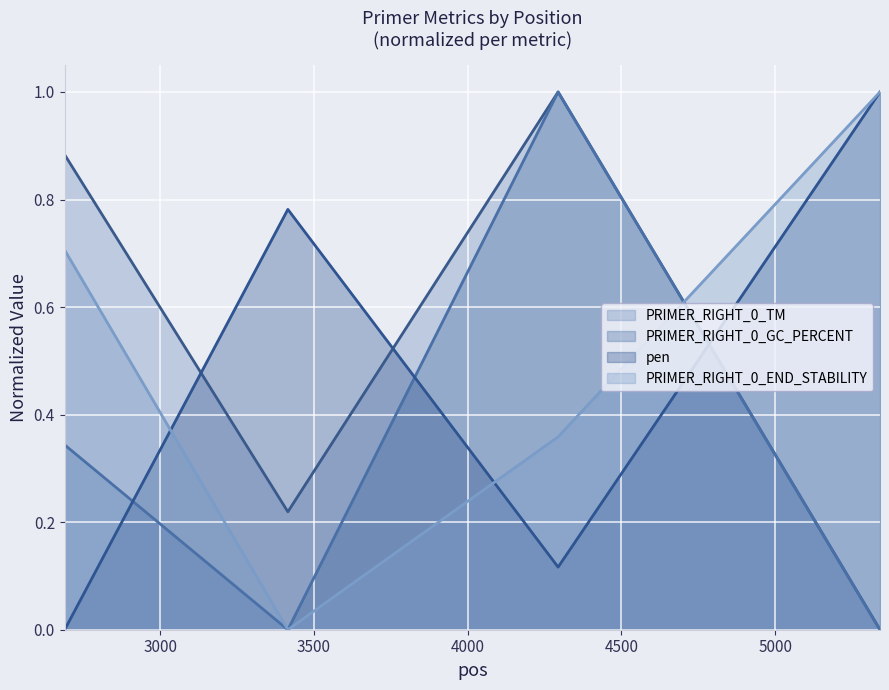

What is the difference between the maximum and minimum values in the PRIMER_RIGHT_0_GC_PERCENT series?

1.0